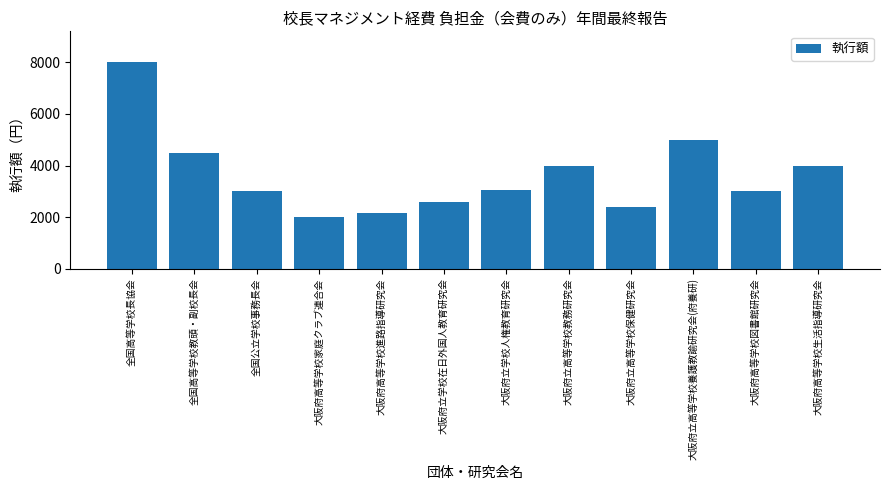

Between 大阪府立学校人権教育研究会 and 大阪府立学校在日外国人教育研究会, which is larger?

大阪府立学校人権教育研究会